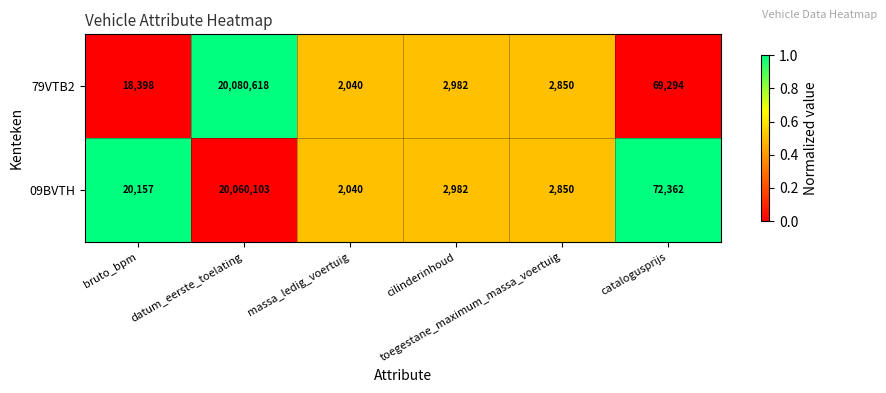

List the series in order of their peak value, highest first.

79VTB2, 09BVTH